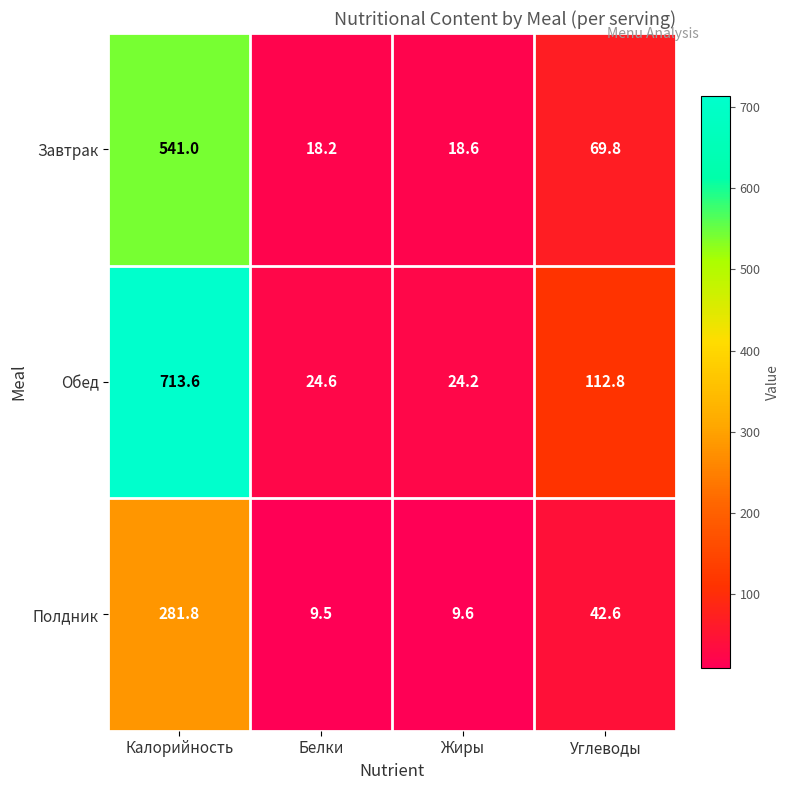

Which category has the lowest value across all series?

Белки